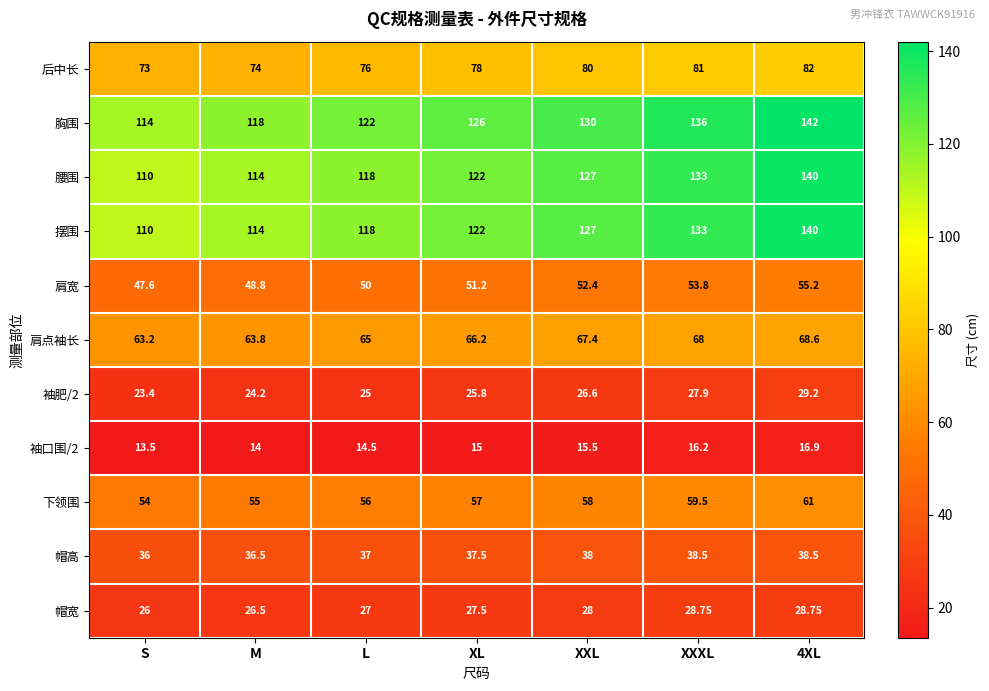

At which label does 腰围 reach its minimum?

S